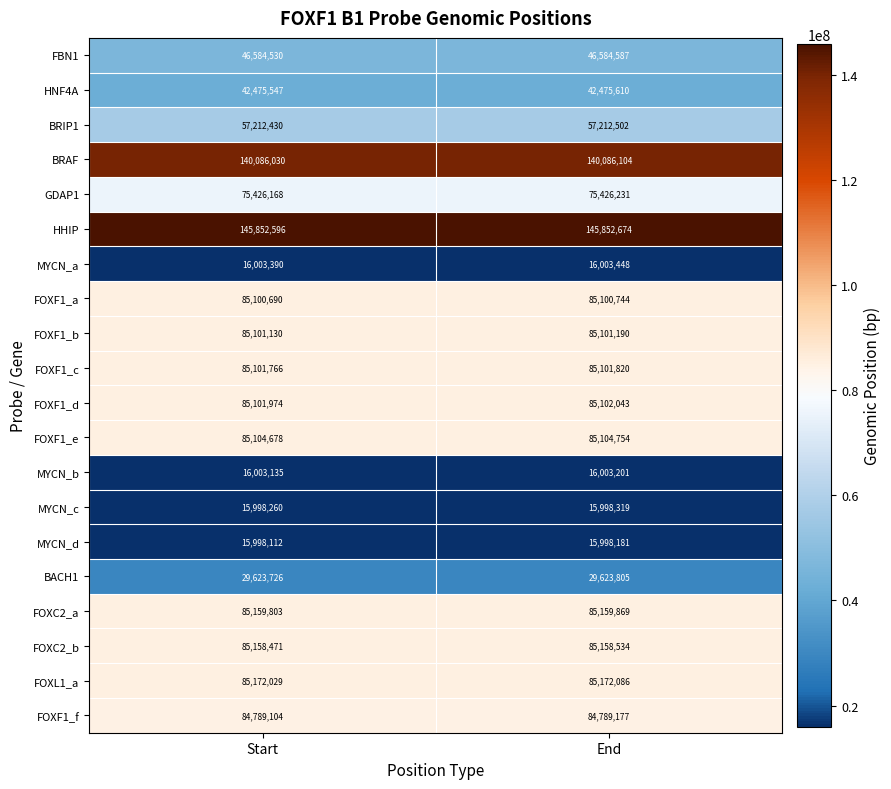

At which label does FOXF1_c reach its peak?

End